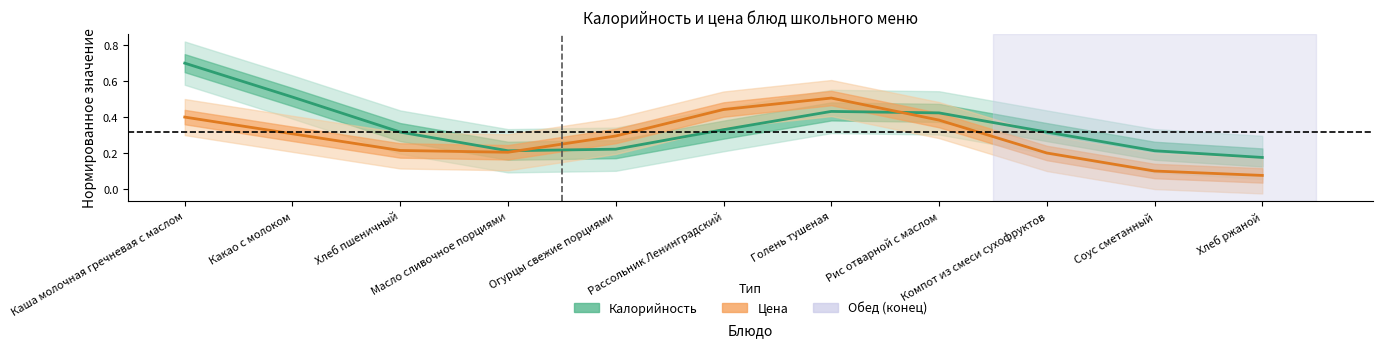

True or false: Калорийность has a value of 0.5 at Хлеб пшеничный.

False